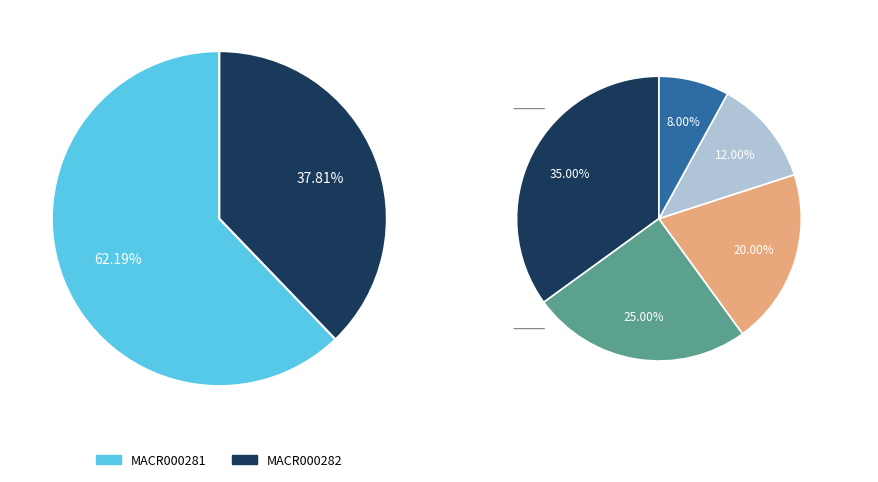

Rank the categories by value from highest to lowest.

MACR000281, MACR000282